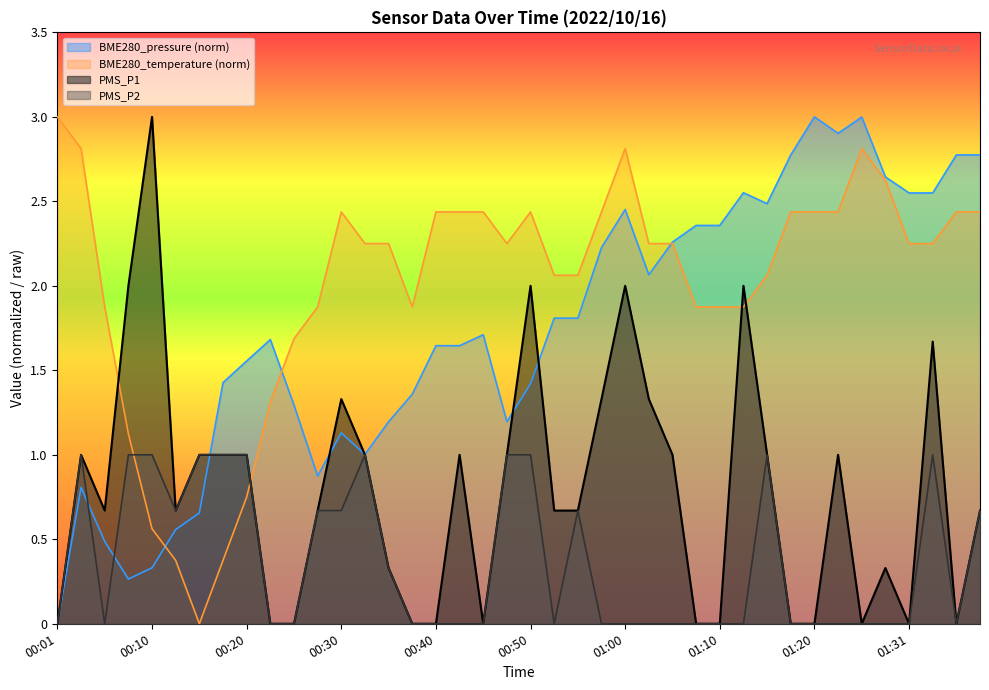

What are all the series names shown in the legend?

BME280_pressure (norm), BME280_temperature (norm), PMS_P1, PMS_P2